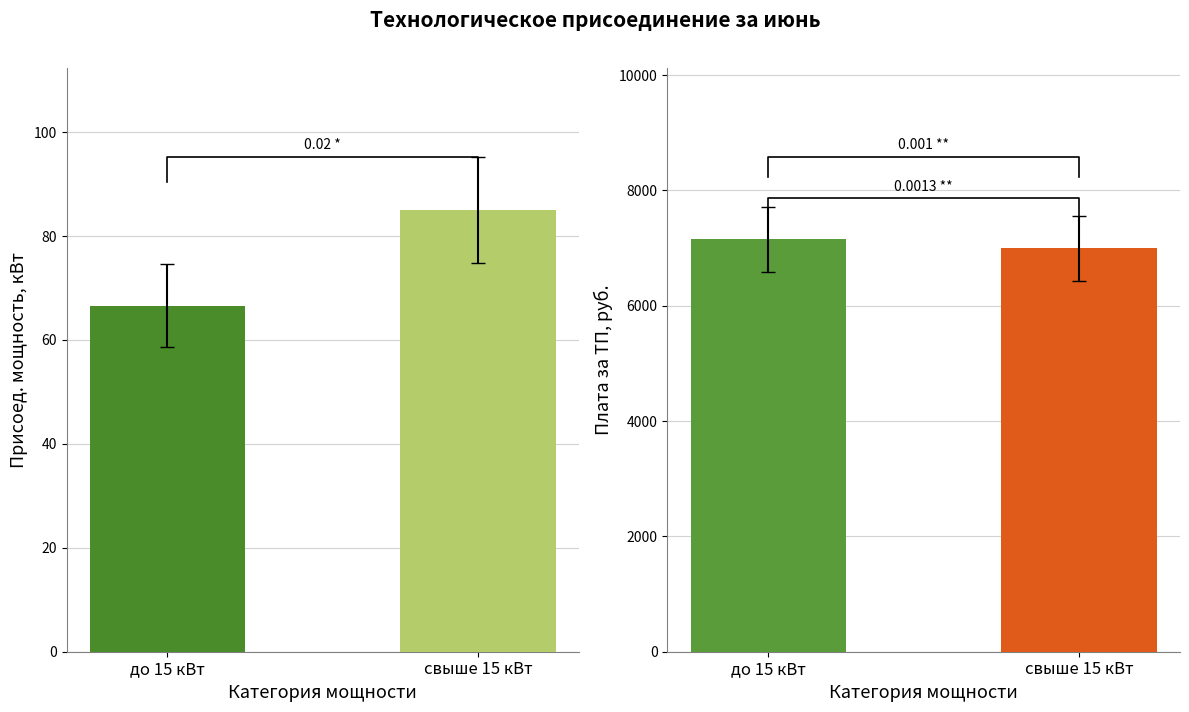

True or false: Плата за ТП, руб. has a value of 6998.1 at свыше 15 кВт.

True